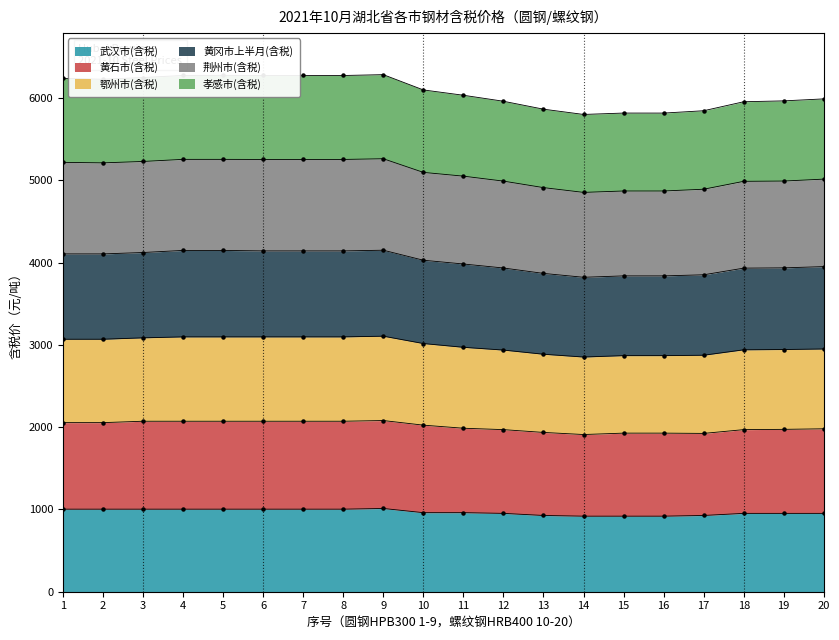

The value of 武汉市(含税) at 16 is 918.0. True or false?

True